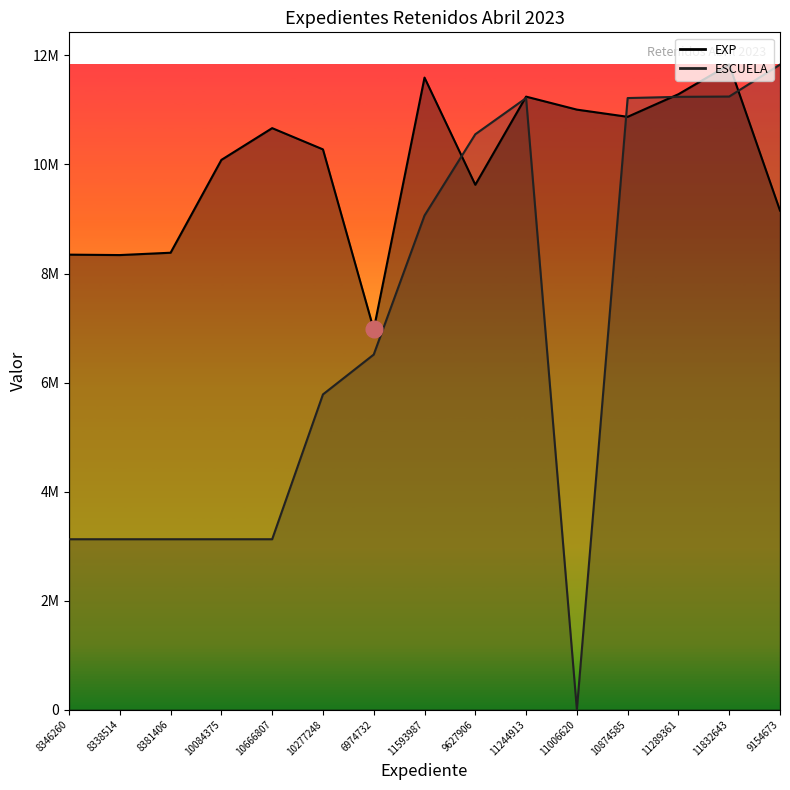

List the labels in order of ESCUELA value, smallest first.

11006620, 8346260, 8338514, 8381406, 10084375, 10666807, 10277248, 6974732, 11593987, 9627906, 11244913, 10874585, 11289361, 11832643, 9154673